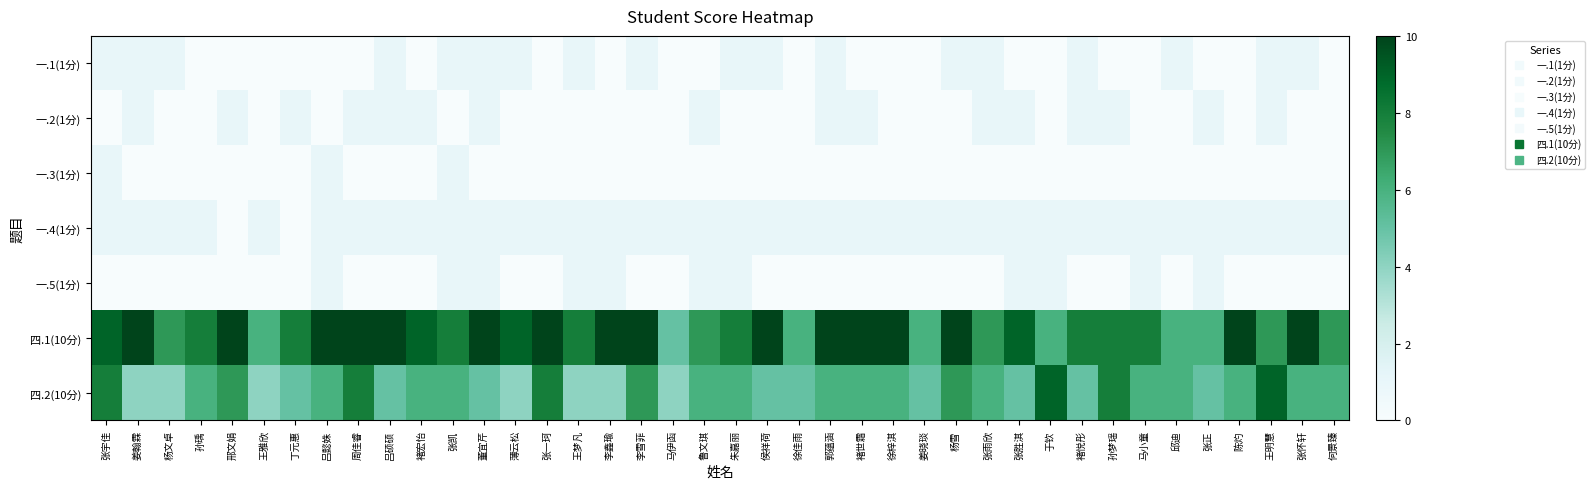

Reading left to right, what are all the values shown in this chart?

一.1(1分): 张宇佳=1	姜翰霖=1	杨文卓=1	孙瑀=0	邢文娟=0	王雅欣=0	丁元惠=0	吕懿姝=0	周佳睿=0	吕硕硕=1	褚宏怡=0	张凯=1	董宜芹=1	薄云松=1	张一珂=0	王梦凡=1	李鑫瑜=0	李雪菲=1	马伊函=0	鲁文琪=0	朱嘉丽=1	侯祥荷=1	徐佳雨=0	郭蕴涵=1	褚世霜=0	徐梓淇=0	姜晓琰=0	杨雪=1	张雨欣=1	张胜淇=0	于钦=0	褚悦彤=1	孙梦瑶=0	马小童=0	邱迪=1	张正=0	陈灼=0	王明慧=1	张怀轩=1	何景臻=0
一.2(1分): 张宇佳=0	姜翰霖=1	杨文卓=0	孙瑀=0	邢文娟=1	王雅欣=0	丁元惠=1	吕懿姝=0	周佳睿=1	吕硕硕=1	褚宏怡=1	张凯=0	董宜芹=1	薄云松=0	张一珂=0	王梦凡=0	李鑫瑜=0	李雪菲=0	马伊函=0	鲁文琪=1	朱嘉丽=0	侯祥荷=0	徐佳雨=0	郭蕴涵=1	褚世霜=1	徐梓淇=0	姜晓琰=0	杨雪=0	张雨欣=1	张胜淇=1	于钦=0	褚悦彤=1	孙梦瑶=1	马小童=0	邱迪=0	张正=1	陈灼=0	王明慧=1	张怀轩=0	何景臻=0
一.3(1分): 张宇佳=1	姜翰霖=0	杨文卓=0	孙瑀=0	邢文娟=0	王雅欣=0	丁元惠=0	吕懿姝=1	周佳睿=0	吕硕硕=0	褚宏怡=0	张凯=1	董宜芹=0	薄云松=0	张一珂=0	王梦凡=0	李鑫瑜=0	李雪菲=0	马伊函=0	鲁文琪=0	朱嘉丽=0	侯祥荷=0	徐佳雨=0	郭蕴涵=0	褚世霜=0	徐梓淇=0	姜晓琰=0	杨雪=0	张雨欣=0	张胜淇=0	于钦=0	褚悦彤=0	孙梦瑶=0	马小童=0	邱迪=0	张正=0	陈灼=0	王明慧=0	张怀轩=0	何景臻=0
一.4(1分): 张宇佳=1	姜翰霖=1	杨文卓=1	孙瑀=1	邢文娟=0	王雅欣=1	丁元惠=0	吕懿姝=1	周佳睿=1	吕硕硕=1	褚宏怡=1	张凯=1	董宜芹=1	薄云松=1	张一珂=1	王梦凡=1	李鑫瑜=1	李雪菲=1	马伊函=1	鲁文琪=1	朱嘉丽=1	侯祥荷=1	徐佳雨=1	郭蕴涵=1	褚世霜=1	徐梓淇=1	姜晓琰=1	杨雪=1	张雨欣=1	张胜淇=1	于钦=1	褚悦彤=1	孙梦瑶=1	马小童=1	邱迪=1	张正=1	陈灼=1	王明慧=1	张怀轩=1	何景臻=1
一.5(1分): 张宇佳=0	姜翰霖=0	杨文卓=0	孙瑀=0	邢文娟=0	王雅欣=0	丁元惠=0	吕懿姝=1	周佳睿=0	吕硕硕=0	褚宏怡=0	张凯=1	董宜芹=1	薄云松=0	张一珂=0	王梦凡=1	李鑫瑜=1	李雪菲=0	马伊函=0	鲁文琪=1	朱嘉丽=1	侯祥荷=0	徐佳雨=0	郭蕴涵=0	褚世霜=0	徐梓淇=0	姜晓琰=0	杨雪=0	张雨欣=0	张胜淇=1	于钦=1	褚悦彤=0	孙梦瑶=0	马小童=1	邱迪=0	张正=1	陈灼=0	王明慧=0	张怀轩=0	何景臻=0
四.1(10分): 张宇佳=9	姜翰霖=10	杨文卓=7	孙瑀=8	邢文娟=10	王雅欣=6	丁元惠=8	吕懿姝=10	周佳睿=10	吕硕硕=10	褚宏怡=9	张凯=8	董宜芹=10	薄云松=9	张一珂=10	王梦凡=8	李鑫瑜=10	李雪菲=10	马伊函=5	鲁文琪=7	朱嘉丽=8	侯祥荷=10	徐佳雨=6	郭蕴涵=10	褚世霜=10	徐梓淇=10	姜晓琰=6	杨雪=10	张雨欣=7	张胜淇=9	于钦=6	褚悦彤=8	孙梦瑶=8	马小童=8	邱迪=6	张正=6	陈灼=10	王明慧=7	张怀轩=10	何景臻=7
四.2(10分): 张宇佳=8	姜翰霖=4	杨文卓=4	孙瑀=6	邢文娟=7	王雅欣=4	丁元惠=5	吕懿姝=6	周佳睿=8	吕硕硕=5	褚宏怡=6	张凯=6	董宜芹=5	薄云松=4	张一珂=8	王梦凡=4	李鑫瑜=4	李雪菲=7	马伊函=4	鲁文琪=6	朱嘉丽=6	侯祥荷=5	徐佳雨=5	郭蕴涵=6	褚世霜=6	徐梓淇=6	姜晓琰=5	杨雪=7	张雨欣=6	张胜淇=5	于钦=9	褚悦彤=5	孙梦瑶=8	马小童=6	邱迪=6	张正=5	陈灼=6	王明慧=9	张怀轩=6	何景臻=6